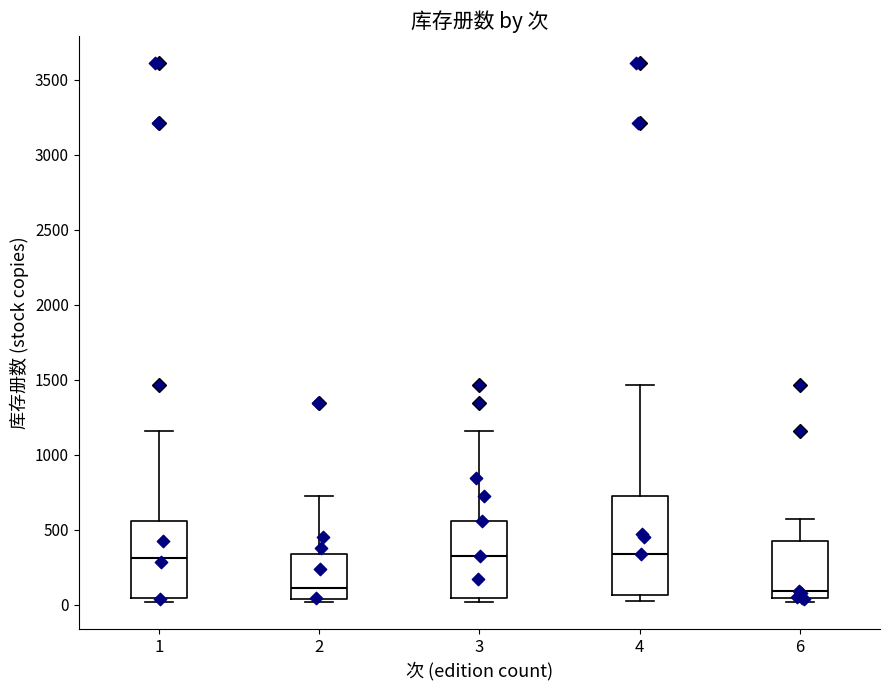

Reading left to right, transcribe this box plot: for each box, give where its median line is, the range the box spans, and where its two whiskers end, as read against the y-axis. The values are not printed on the chart, so give them approximately, as read against the axis.

1: median 300, box 50 to 550, whiskers 0 to 1150
2: median 100, box 50 to 350, whiskers 0 to 750
3: median 300, box 50 to 550, whiskers 0 to 1150
4: median 350, box 50 to 750, whiskers 0 to 1450
6: median 100, box 50 to 400, whiskers 0 to 550